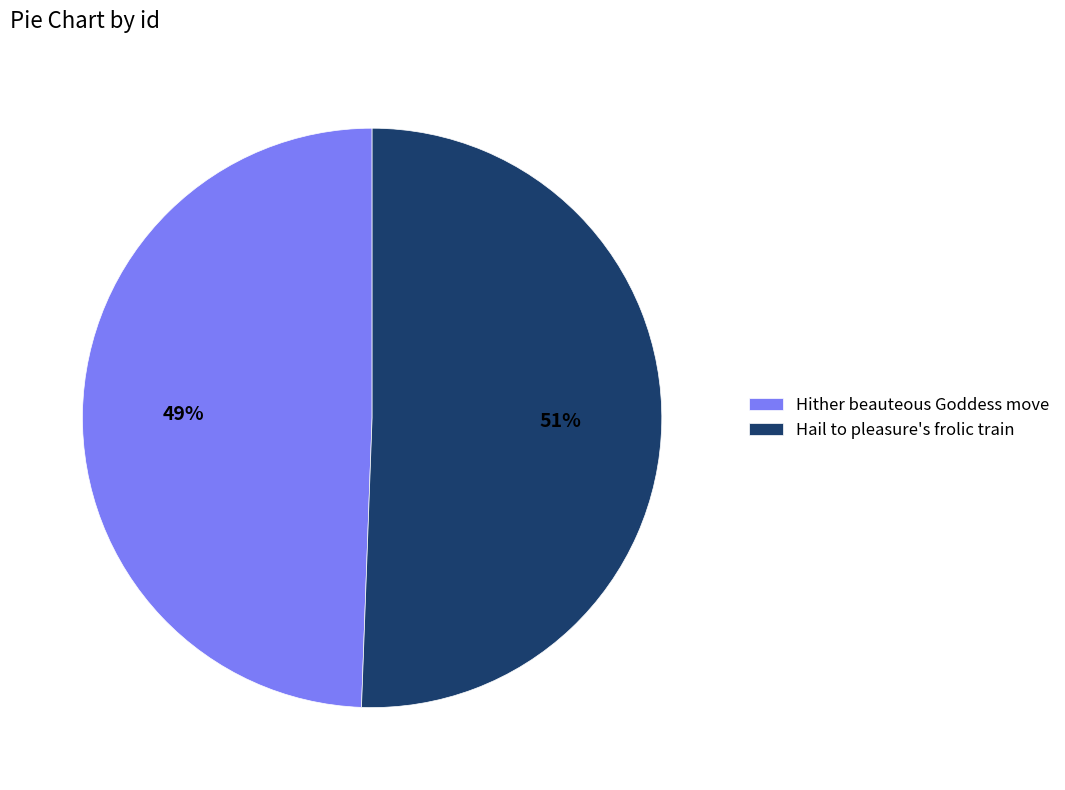

Count the number of slices in the pie.

2